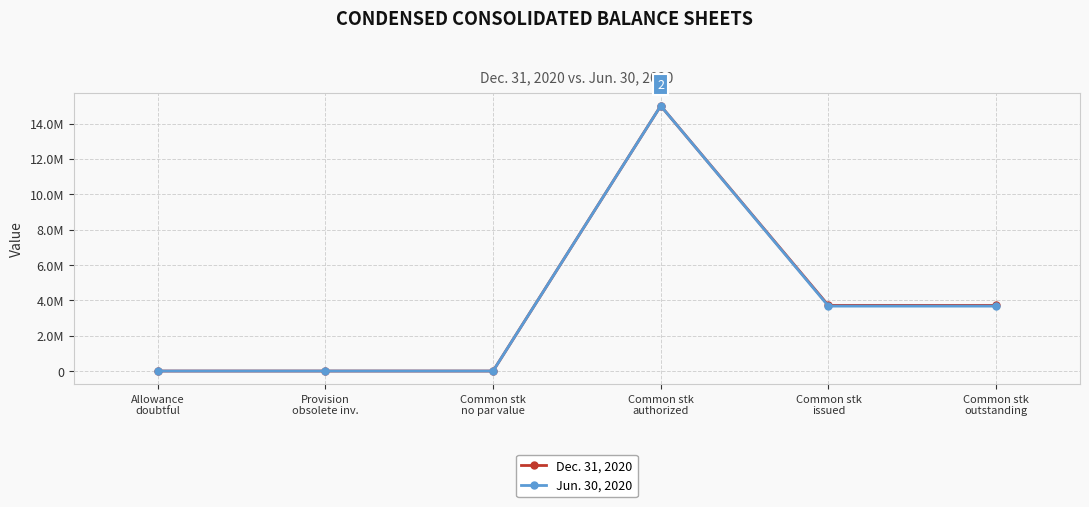

True or false: Jun. 30, 2020 and Dec. 31, 2020 cross at least once.

False